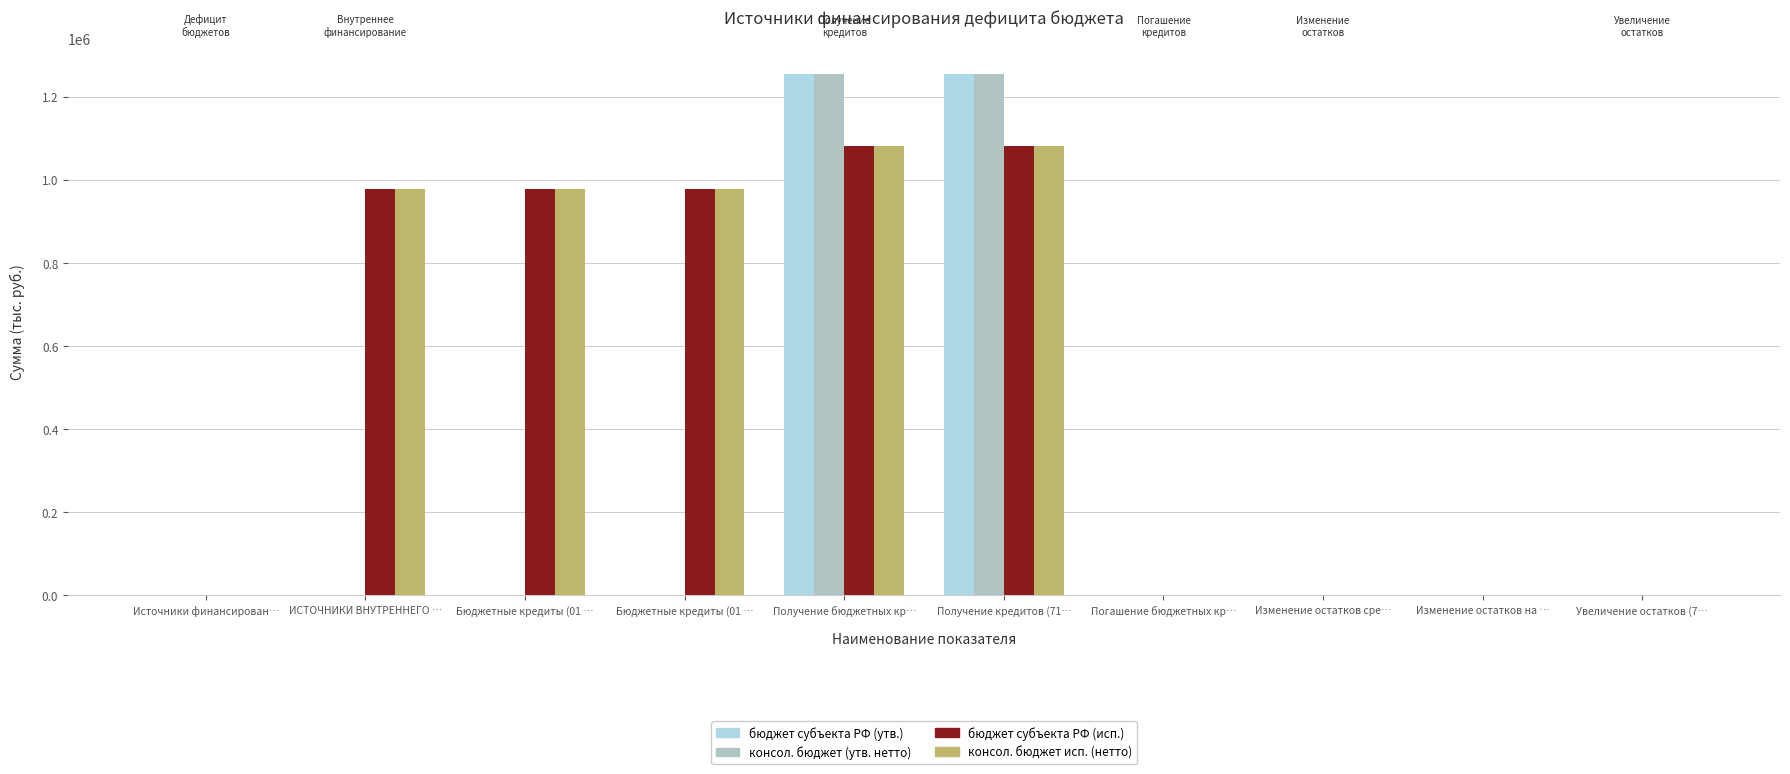

Between Погашение бюджетных кр… and Изменение остатков сре…, which is larger?

Погашение бюджетных кр…